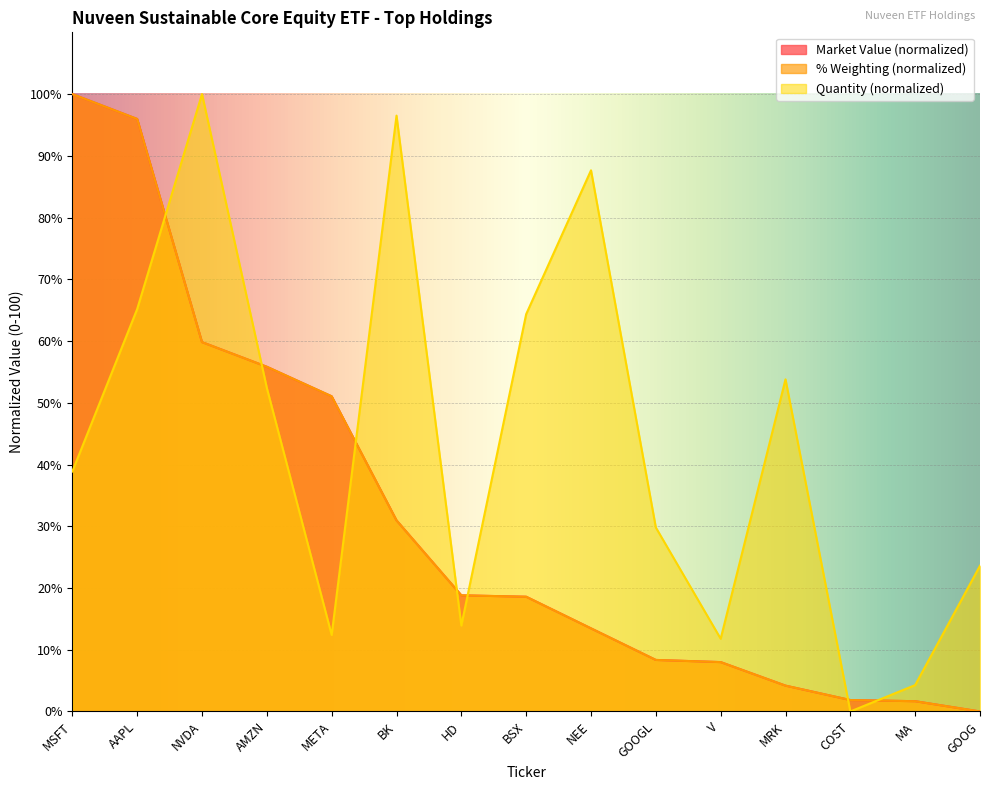

What is the label of the 11th point from the left?

V